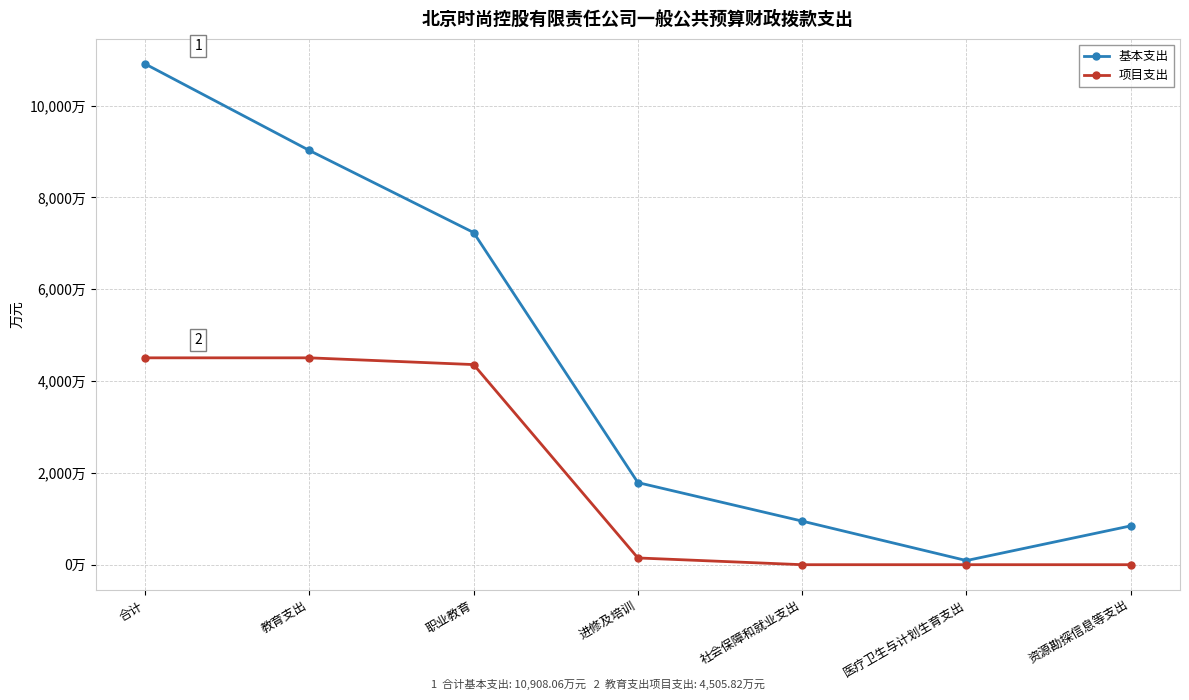

What is the sum of all 项目支出 values?

13517.5